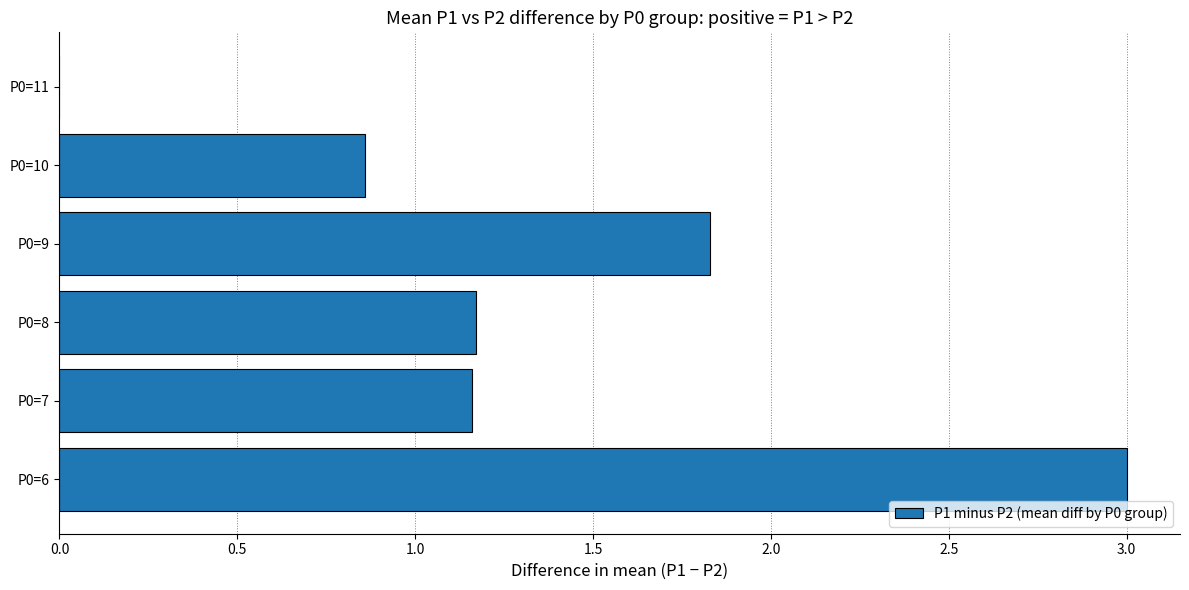

True or false: the data shows 1.9 at P0=7.

False